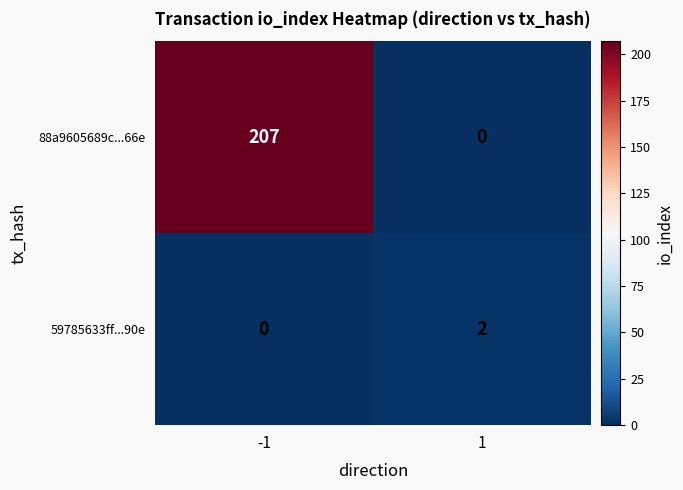

How many data points in 88a9605689c...66e are less than 207?

1